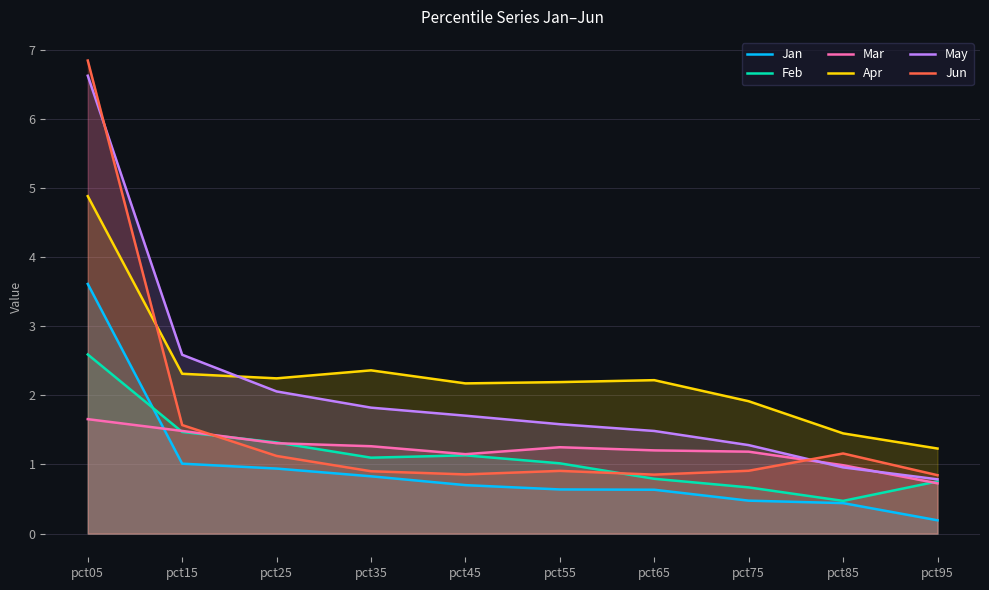

True or false: Apr and May intersect in this chart.

True